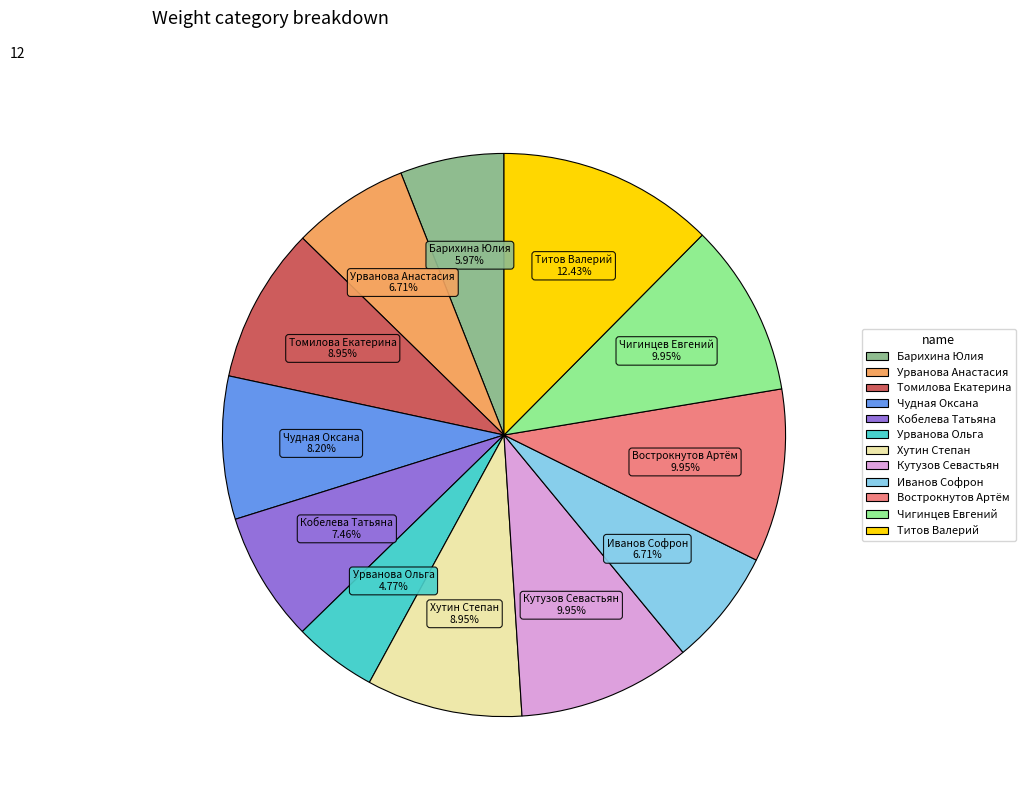

What is the total percentage of Титов Валерий and Урванова Ольга?

17.2%